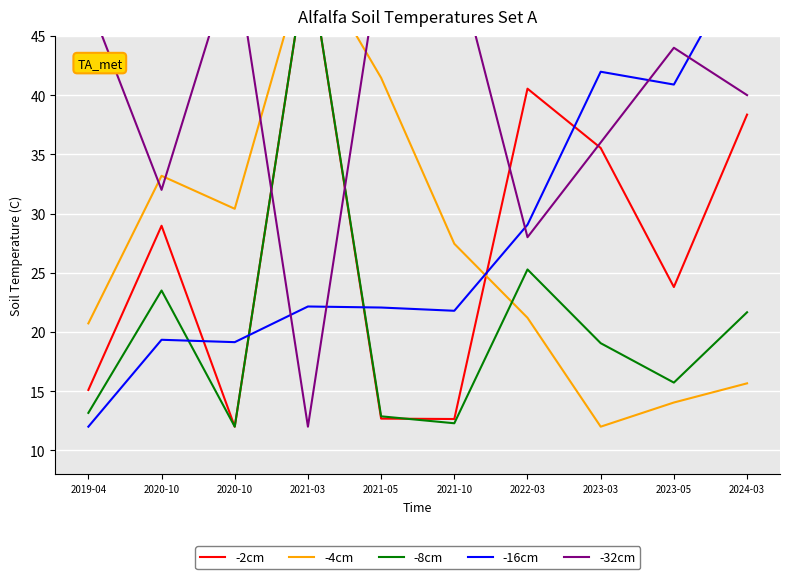

True or false: -16cm and -2cm cross at least once.

True